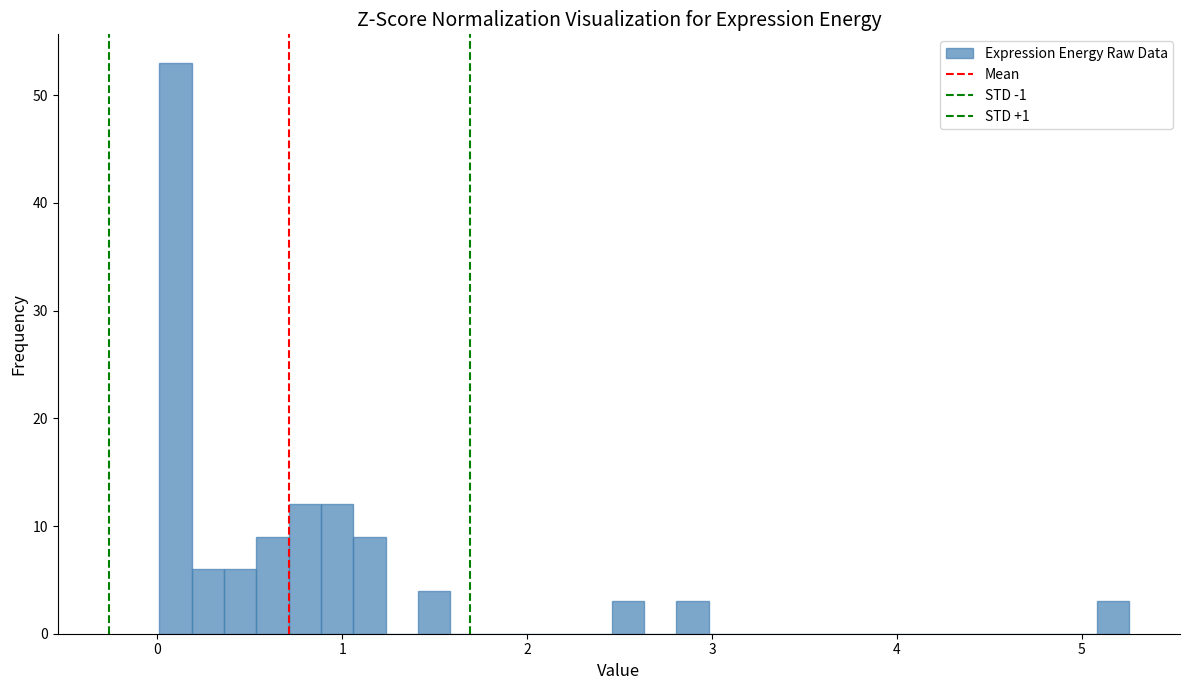

Read against the x-axis, roughly where is the centre of the tallest bar?

0.1